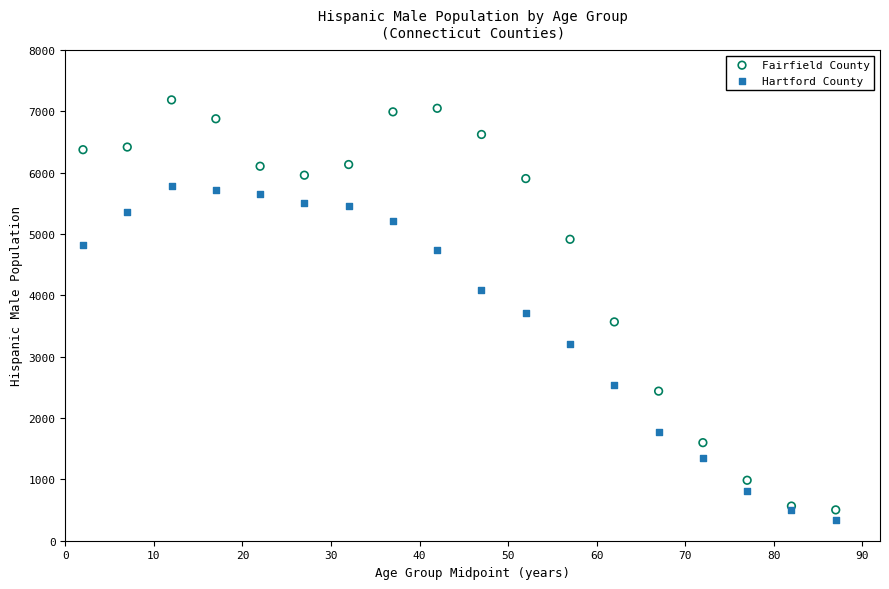

Which series has the widest spread of Y values?

Fairfield County